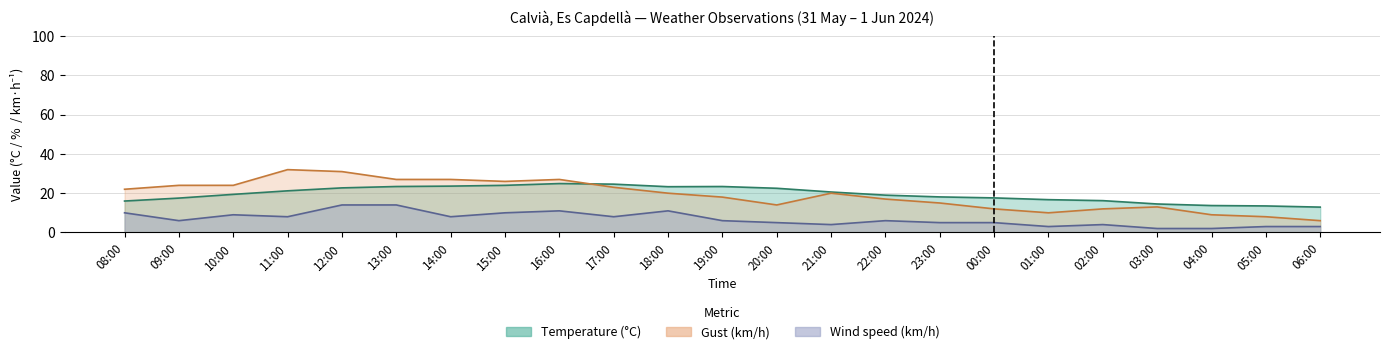

What is the average value of the Wind speed (km/h) series?

6.8